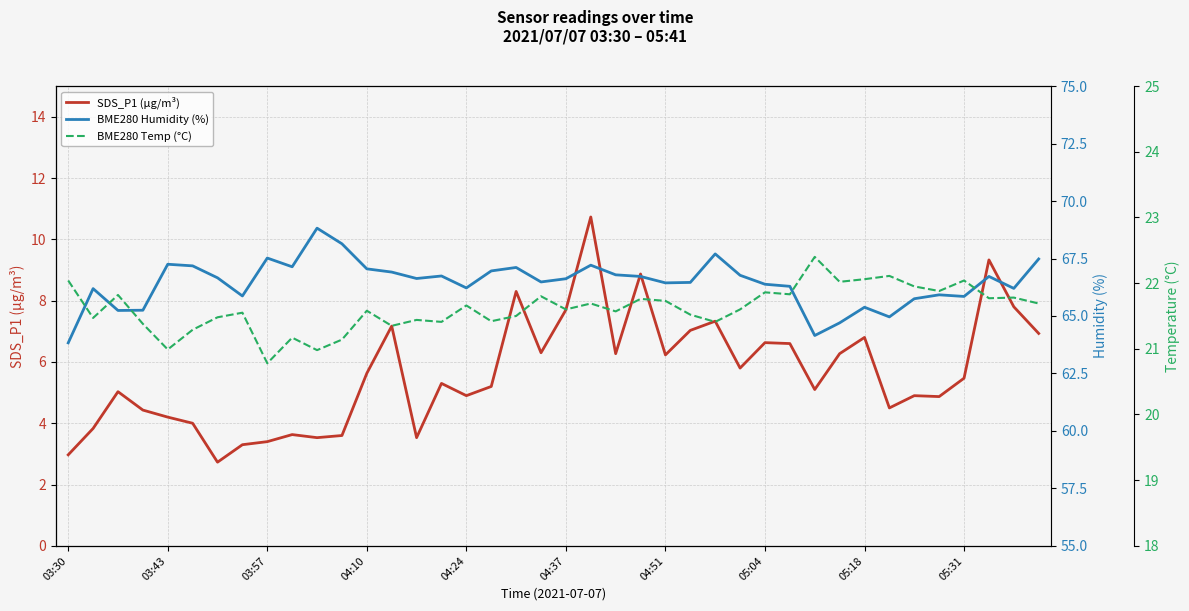

What are all the series names shown in the legend?

SDS_P1 (µg/m³), BME280 Humidity (%), BME280 Temp (°C)